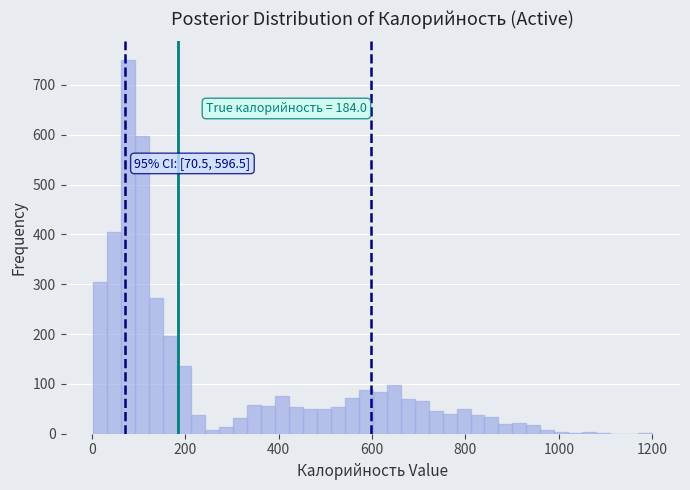

Around what value on the x-axis is the tallest bar? Give the approximate position of its centre, as read against the axis.

80